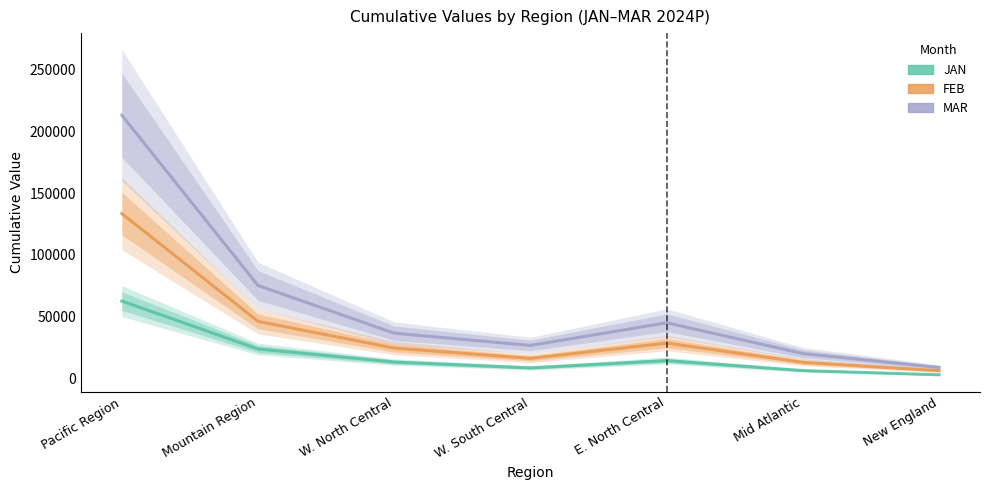

At which category does JAN reach its first local valley?

W. South Central